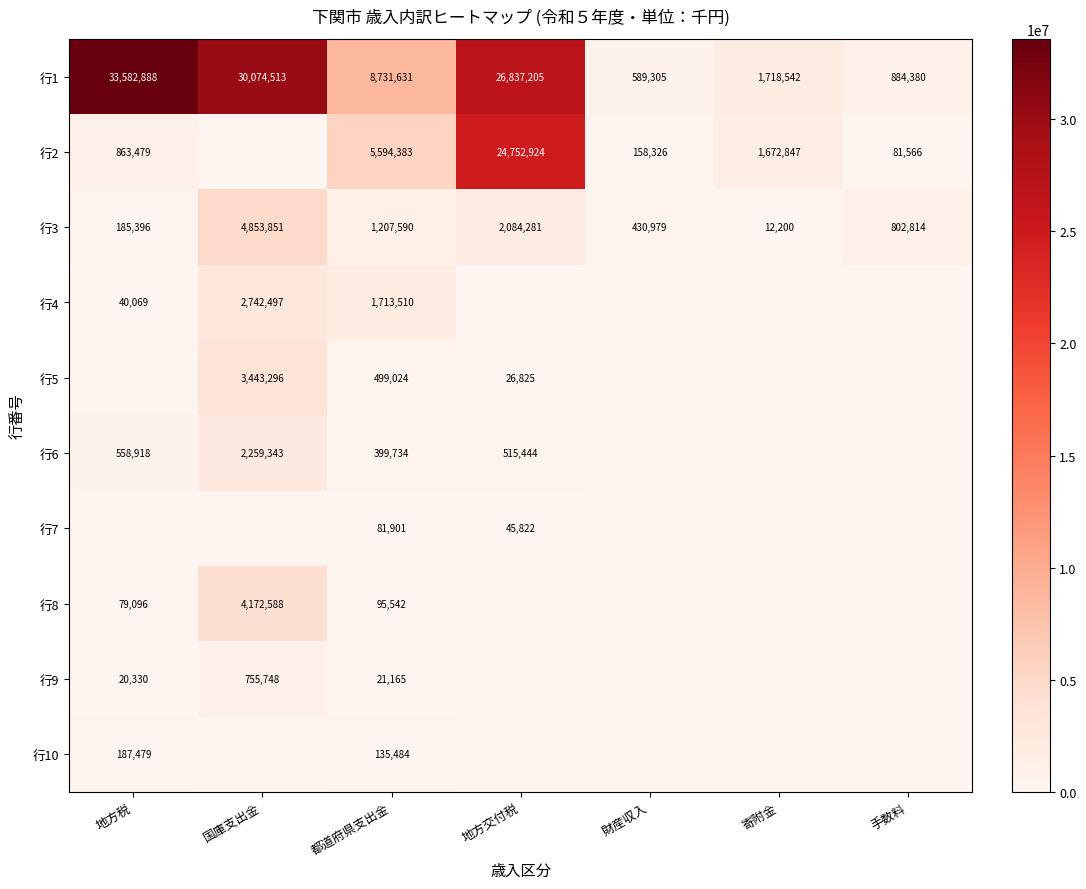

True or false: 行3 has a value of 12200 at 寄附金.

True